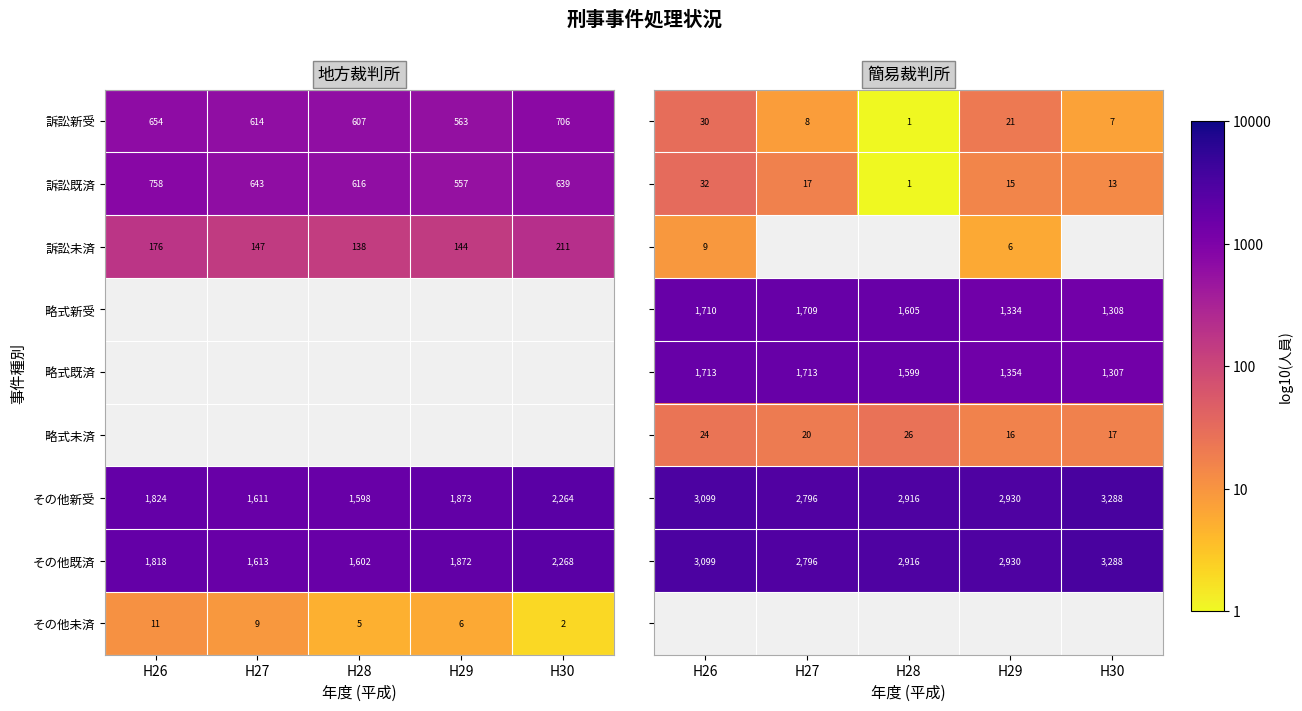

Is the value of その他新受 at H26 greater than the value of 訴訟未済 at H28?

Yes